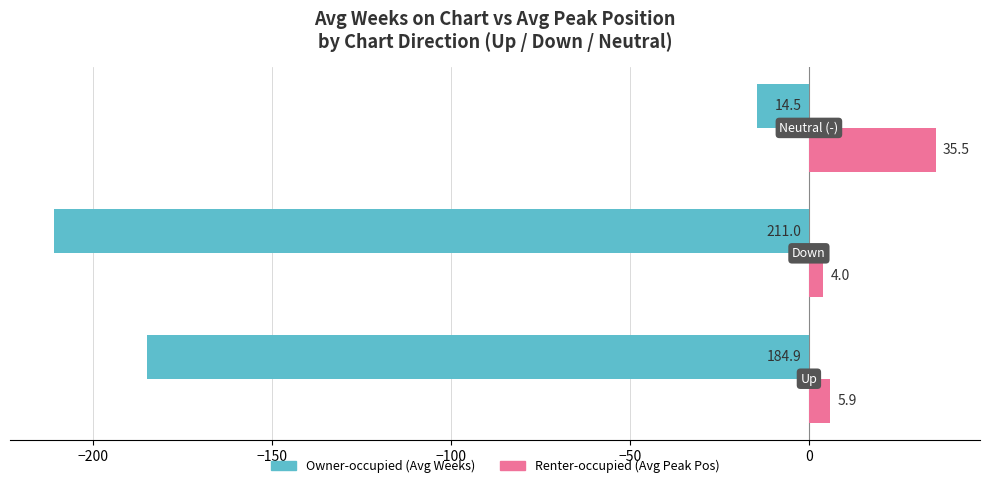

What is the minimum value shown in the chart?

-211.0